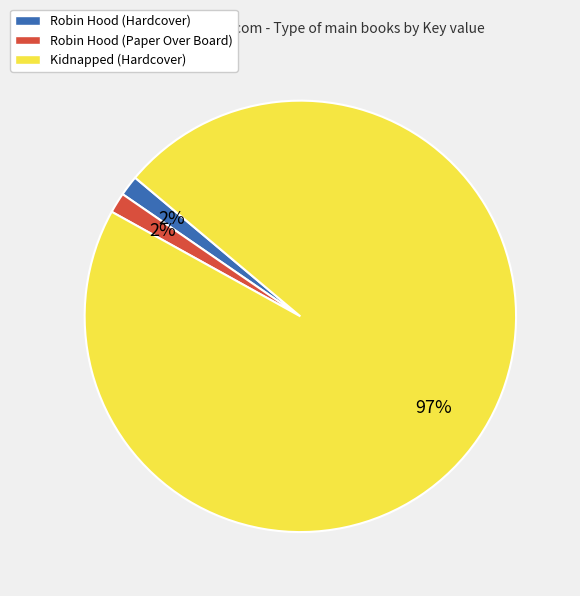

To the nearest percent, what is the average slice percentage?

33%